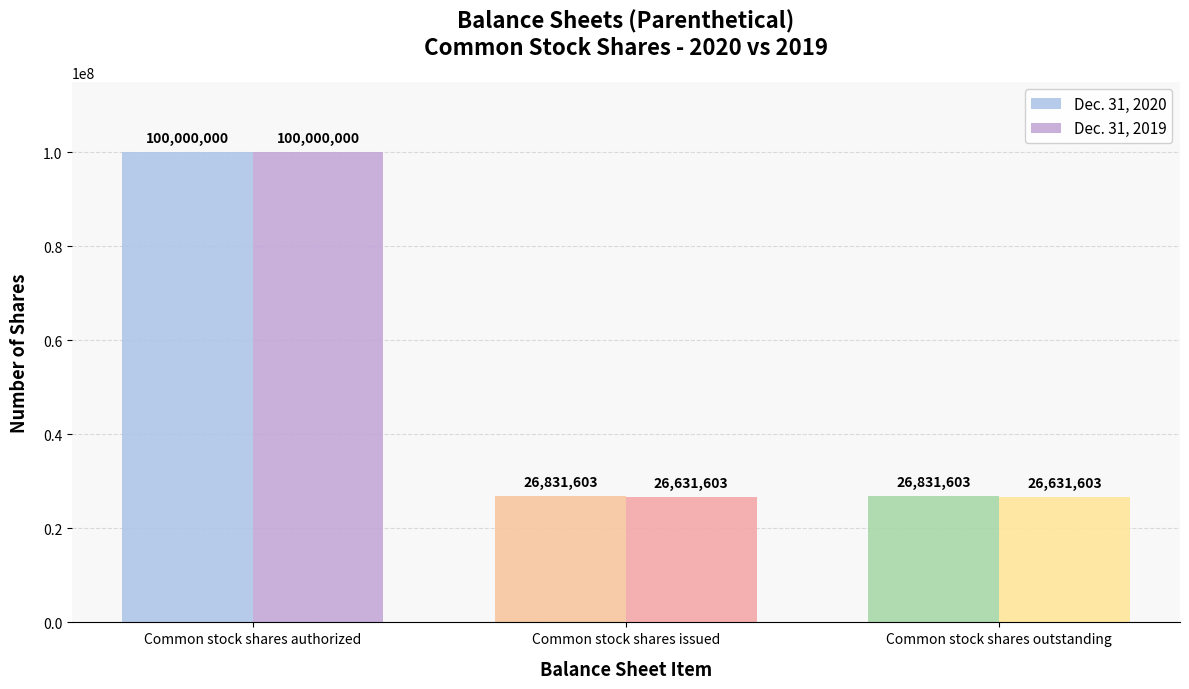

Which series has the largest range (max minus min)?

Dec. 31, 2019